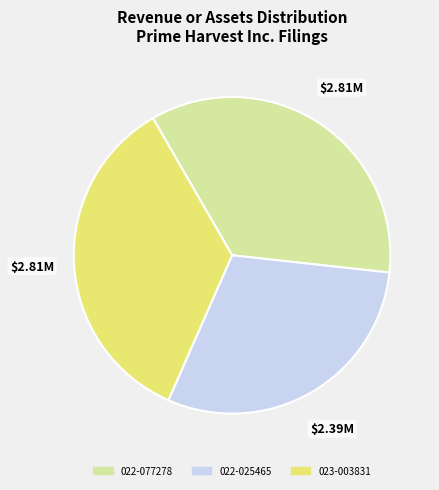

Is the sum of 023-003831 and 022-025465 greater than half?

Yes